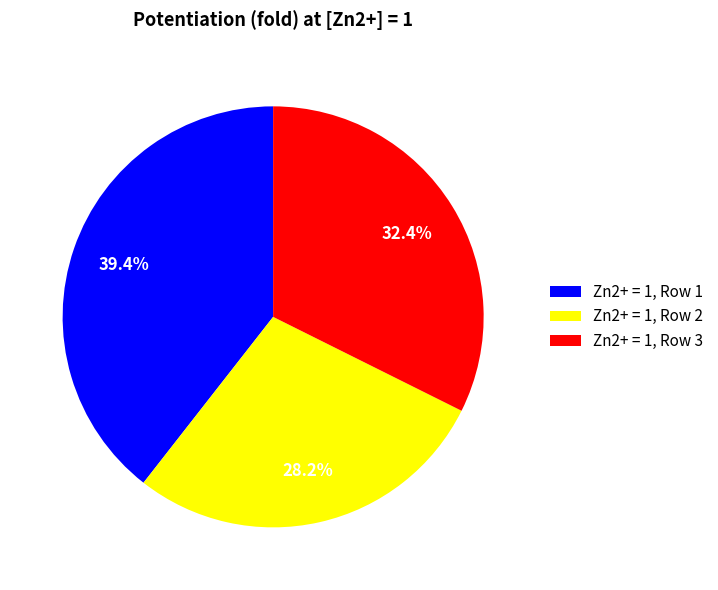

Which has a higher value, Zn2+ = 1, Row 2 or Zn2+ = 1, Row 3?

Zn2+ = 1, Row 3